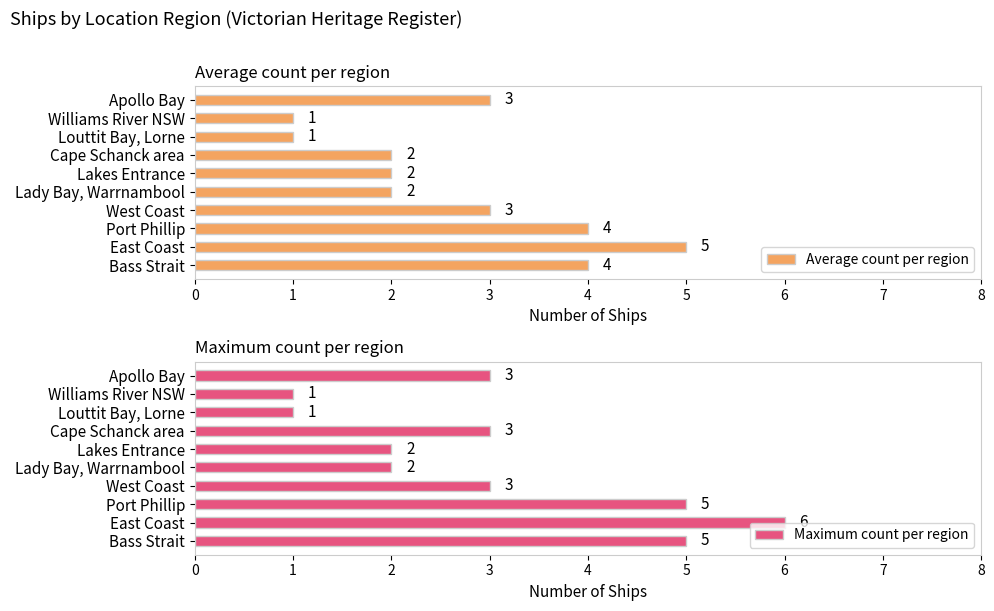

The Average count per region series shows 3 at West Coast. True or false?

True